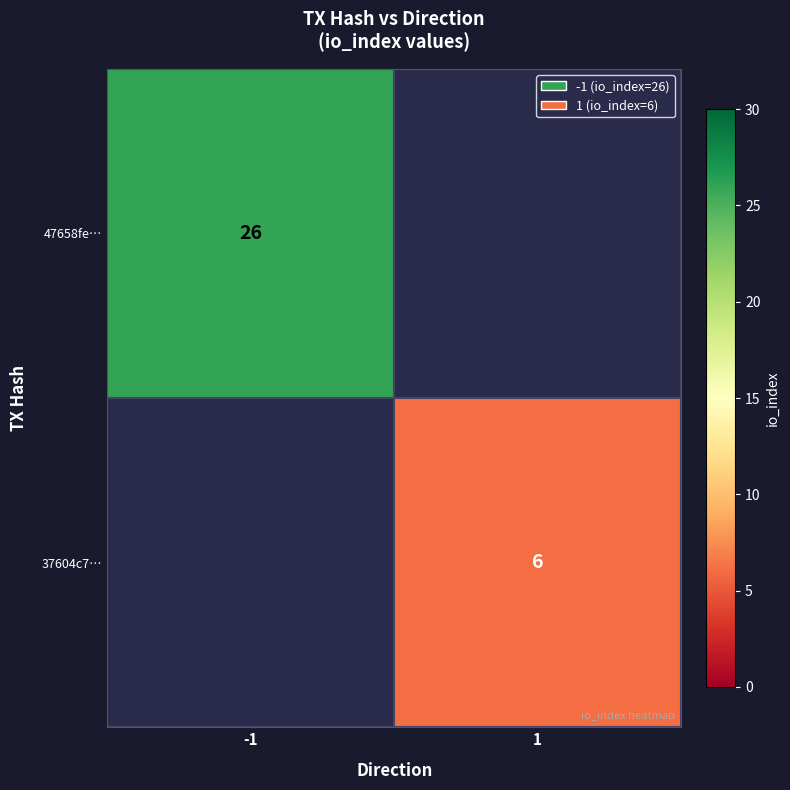

Is it true that 37604c7… equals 8 at 1?

False